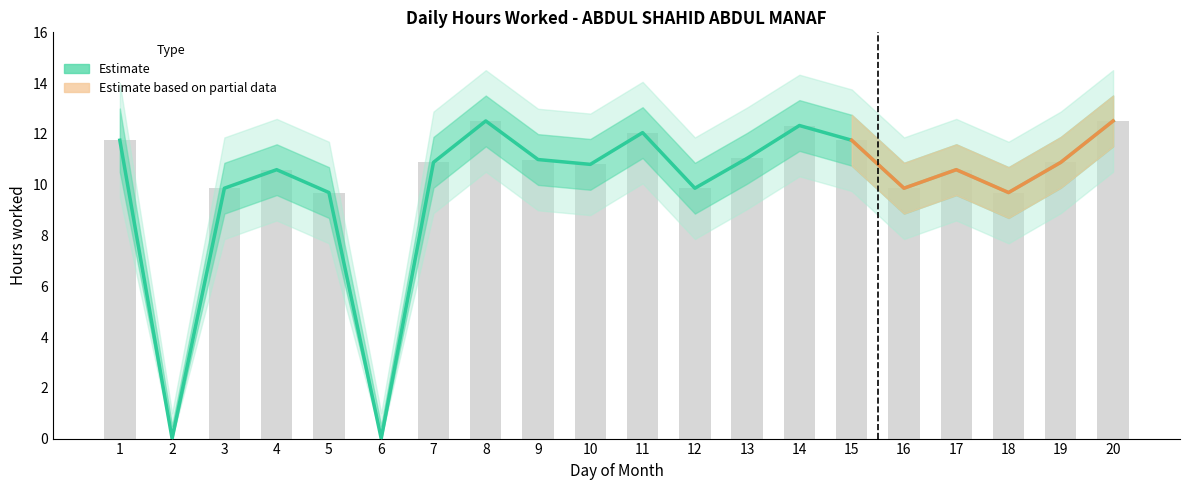

Approximately how many times larger is the value at 10 compared to 12?

1.1